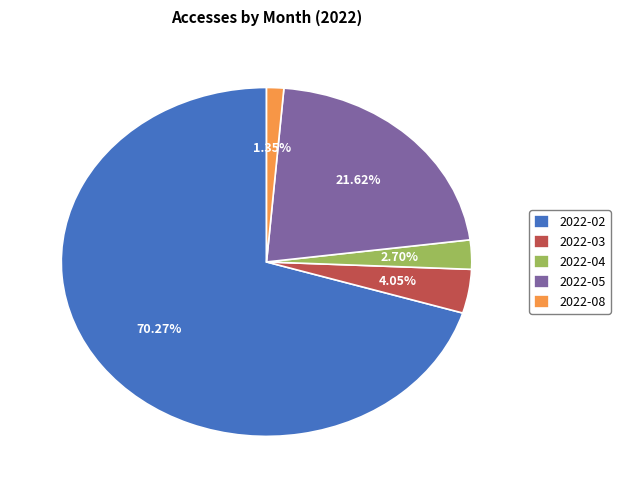

Between 2022-03 and 2022-08, which is larger?

2022-03